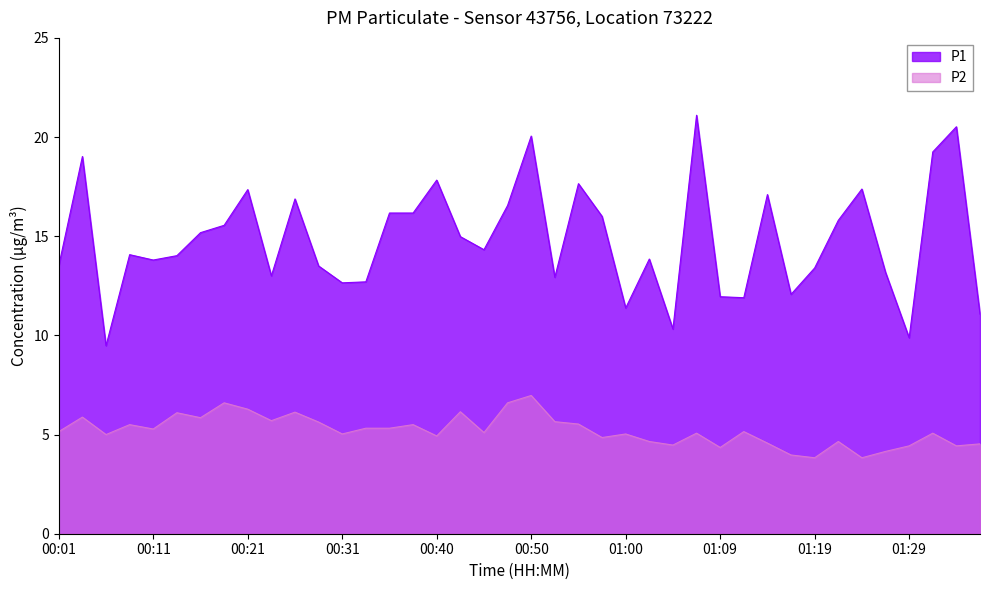

At which category does the chart reach its peak across all series?

01:07